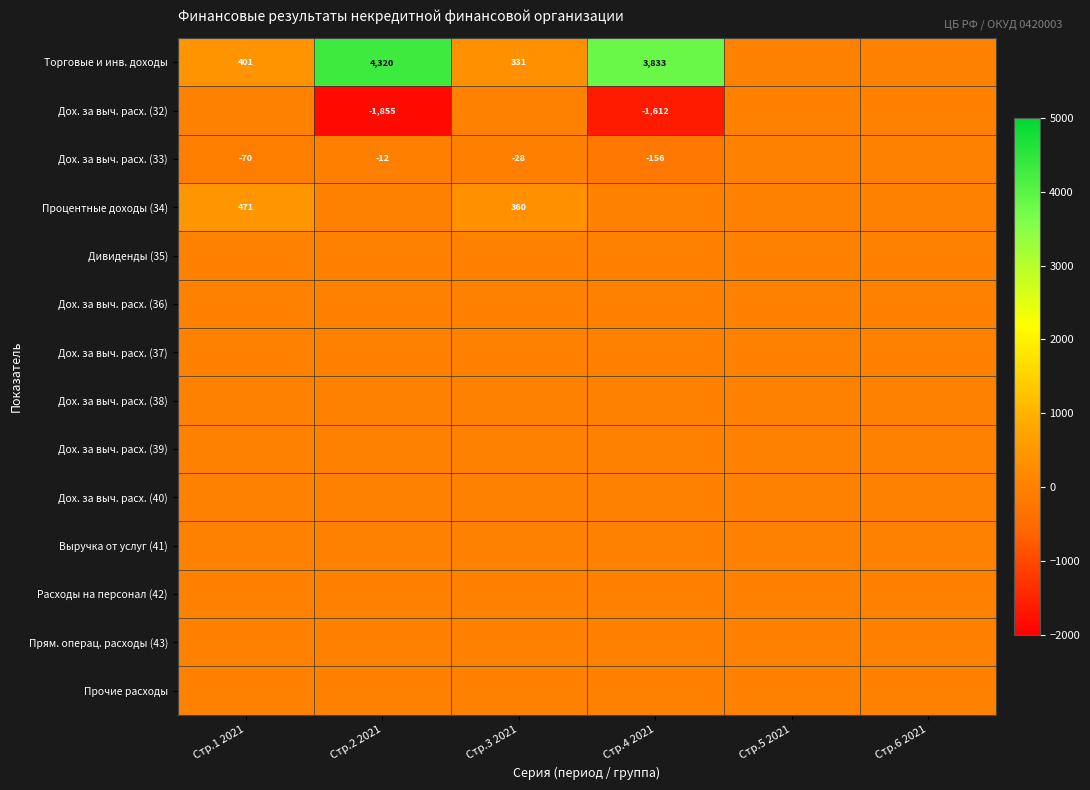

Is it true that Дох. за выч. расх. (32) equals -1007 at Стр.4 2021?

False